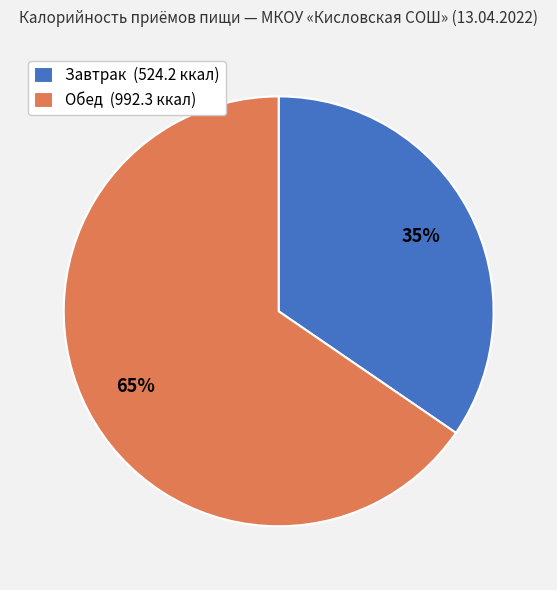

Which category has the smallest portion of the pie?

Завтрак